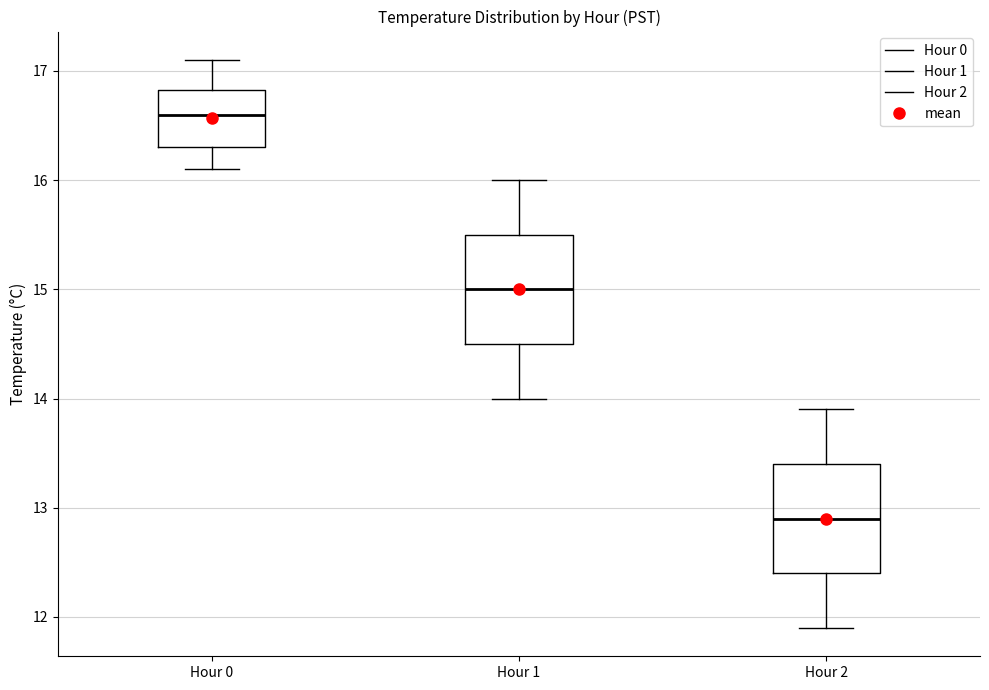

Which box's median line is the highest?

Hour 0